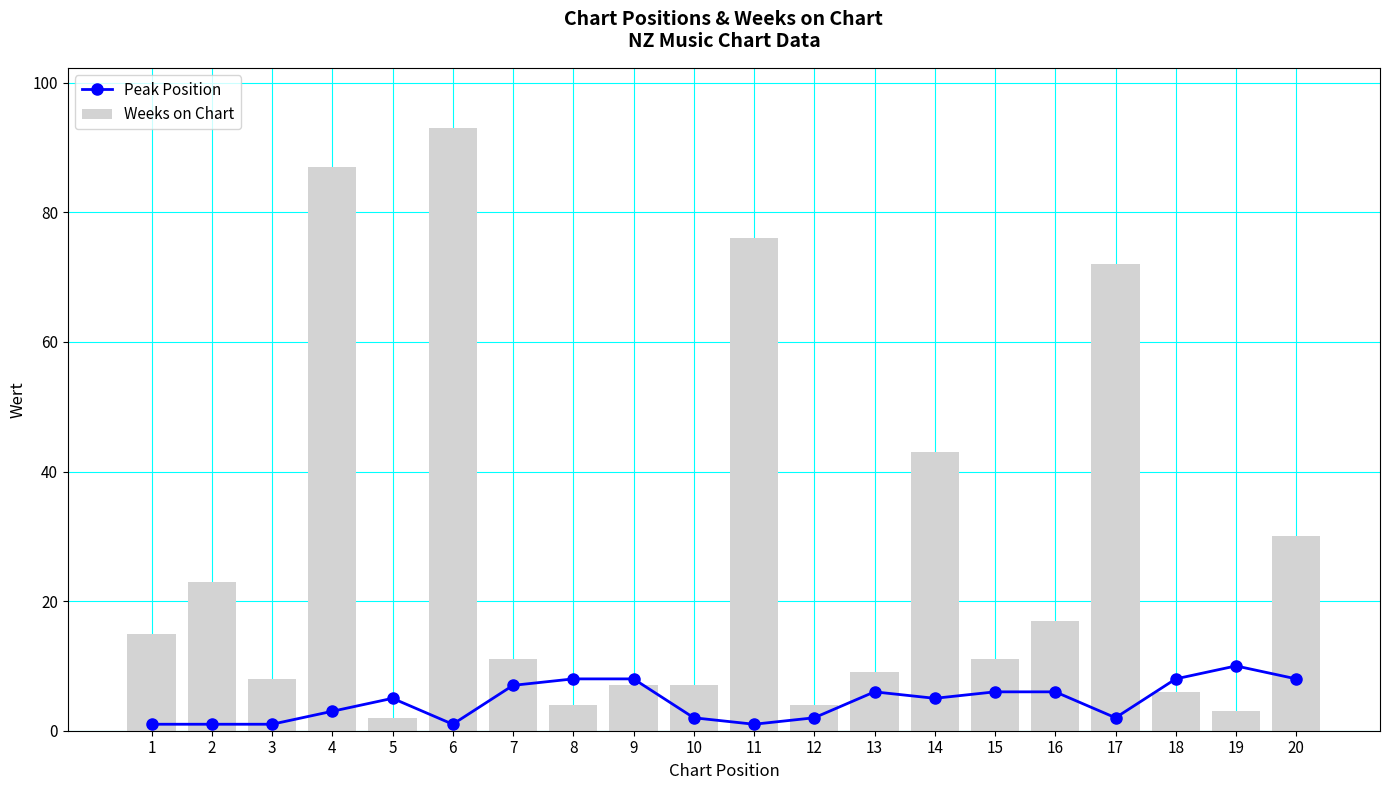

How many data points in Weeks on Chart are less than 11?

9